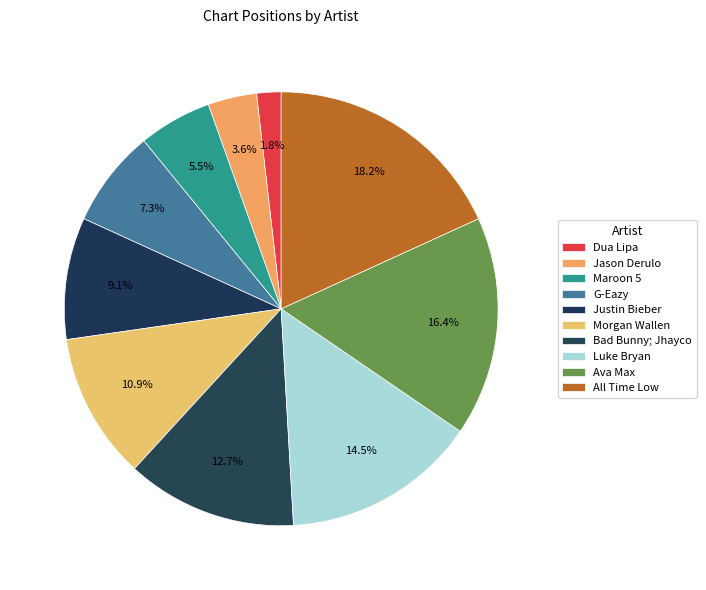

How many segments does this pie chart have?

10